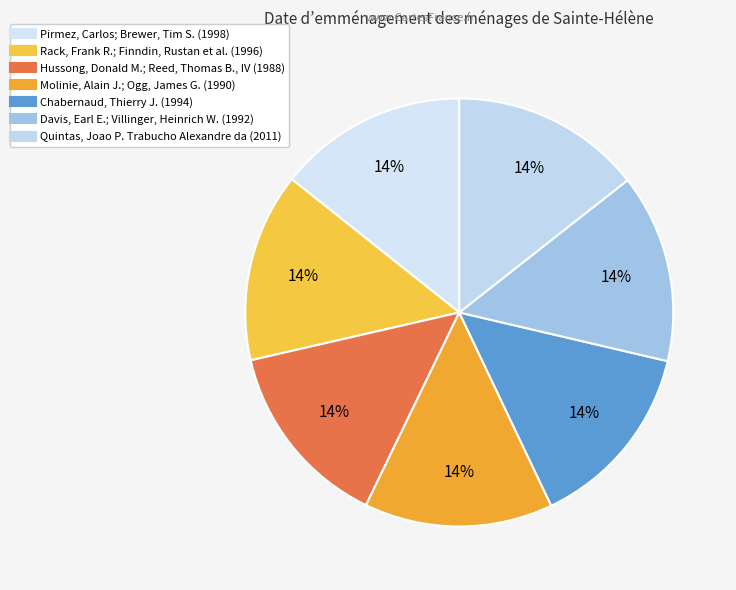

Rank the categories by value from lowest to highest.

Hussong, Donald M.; Reed, Thomas B., IV, Molinie, Alain J.; Ogg, James G., Davis, Earl E.; Villinger, Heinrich W., Chabernaud, Thierry J., Rack, Frank R.; Finndin, Rustan et al., Pirmez, Carlos; Brewer, Tim S., Quintas, Joao P. Trabucho Alexandre da